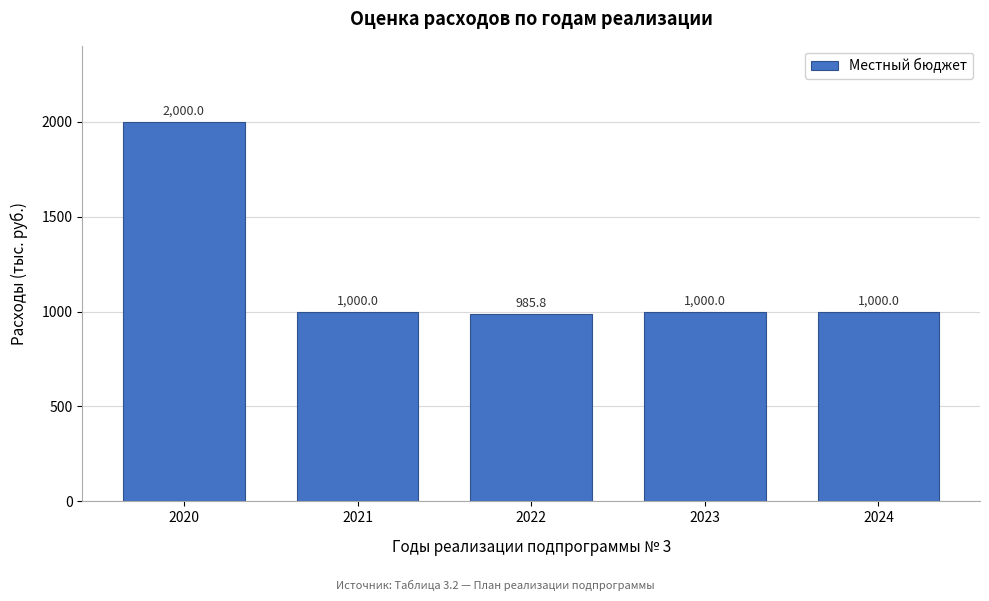

Reading left to right, what are all the values shown in this chart?

2000.0	1000.0	985.8	1000.0	1000.0